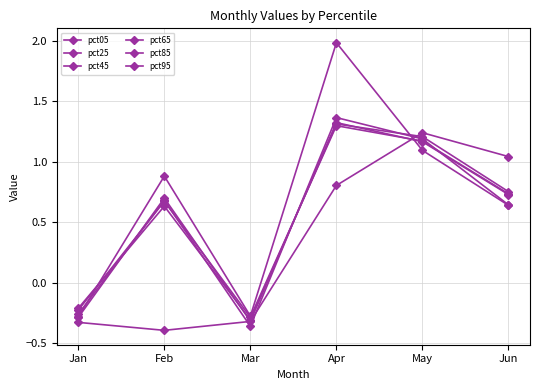

How many data points does each series have?

6